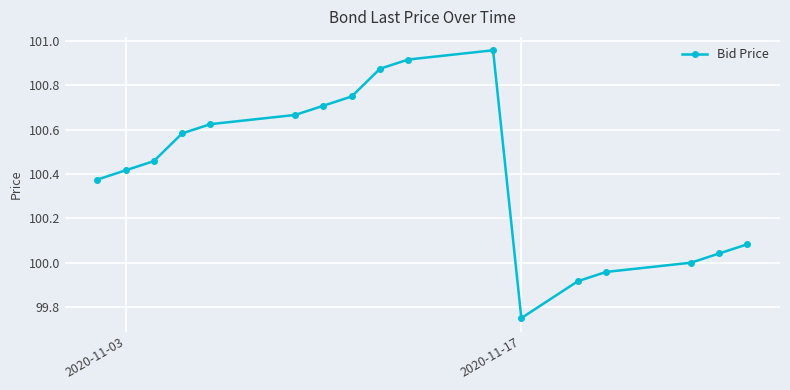

What is the sum of all values?

1707.1